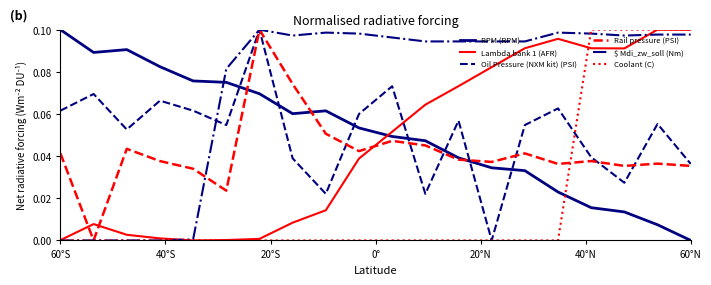

After their last crossing, which series has the higher values: RPM (RPM) or Coolant (C)?

Coolant (C)